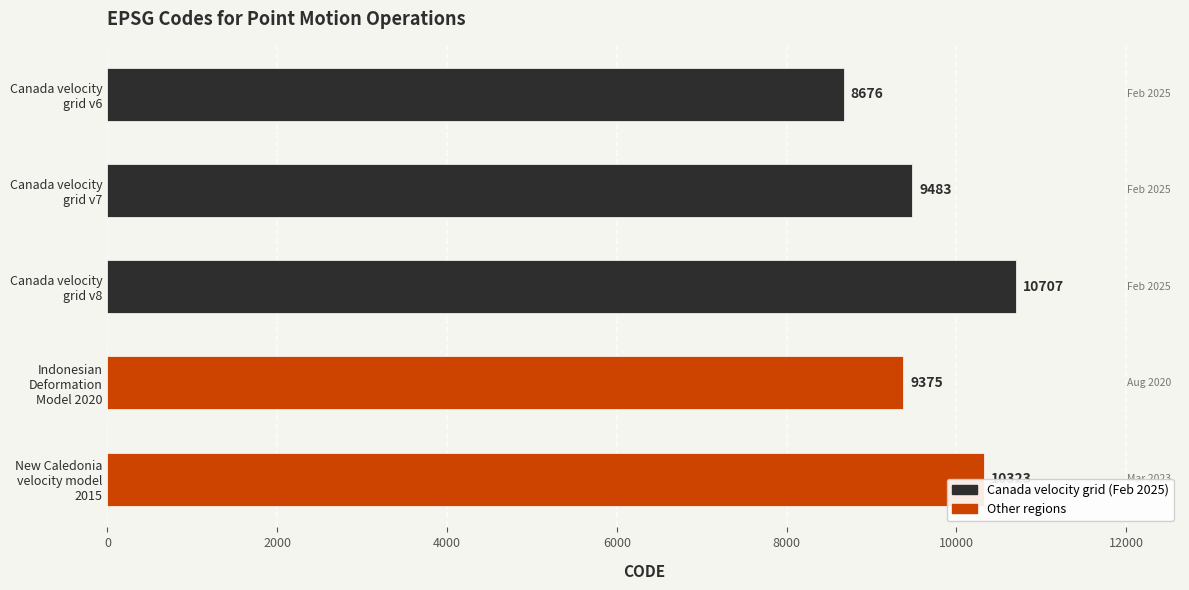

List the labels in order of value, largest first.

Canada velocity
grid v8, New Caledonia
velocity model
2015, Canada velocity
grid v7, Indonesian
Deformation
Model 2020, Canada velocity
grid v6